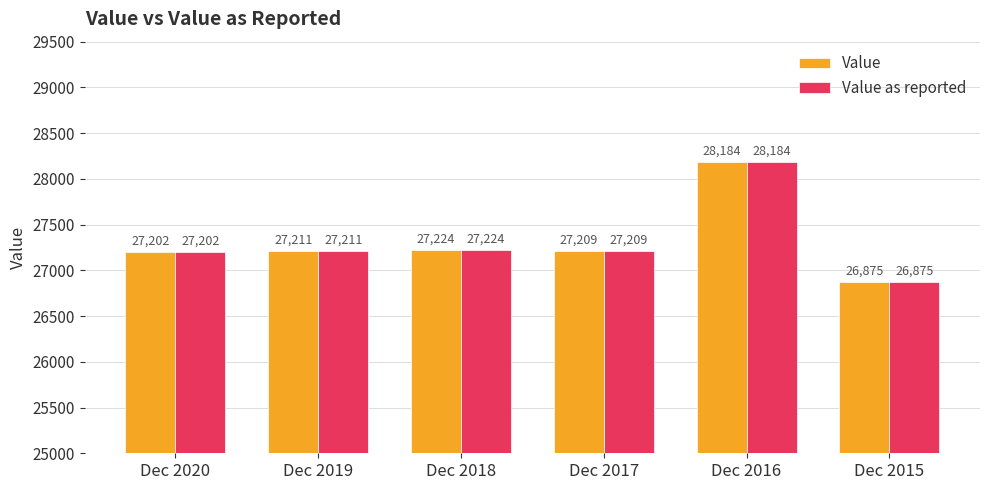

What is the difference between the maximum and second lowest values in the Value as reported series?

982